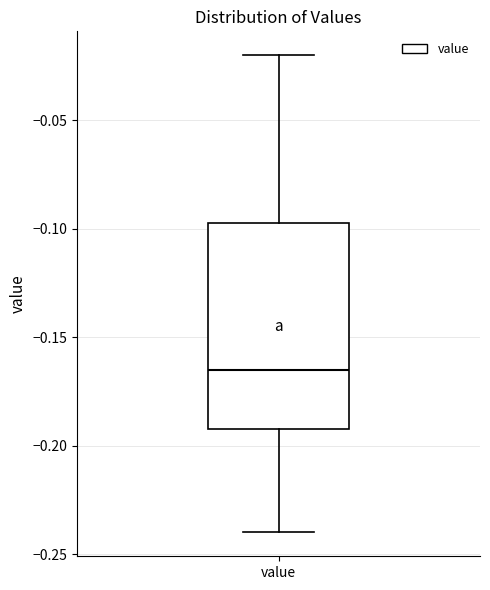

Transcribe this box plot: give where the median line is, the range the box spans, and where the two whiskers end, as read against the y-axis. The values are not printed on the chart, so give them approximately, as read against the axis.

median -0.165, box -0.190 to -0.095, whiskers -0.240 to -0.020